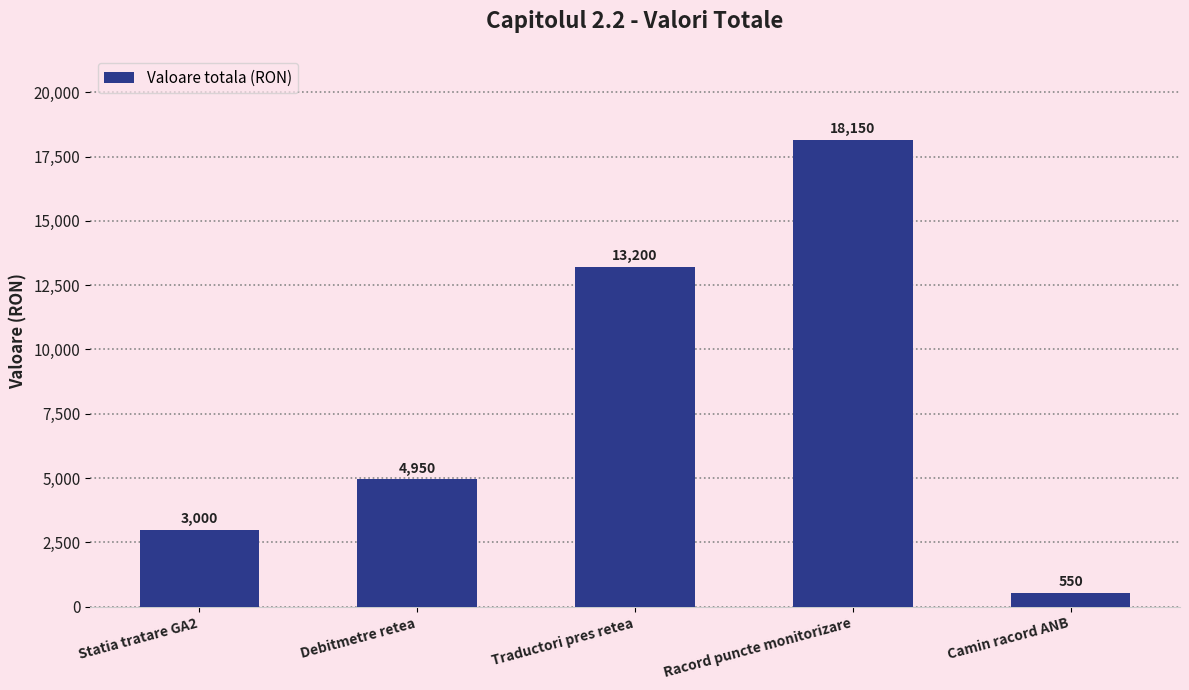

What is the change in value from Debitmetre retea to Camin racord ANB?

-4400